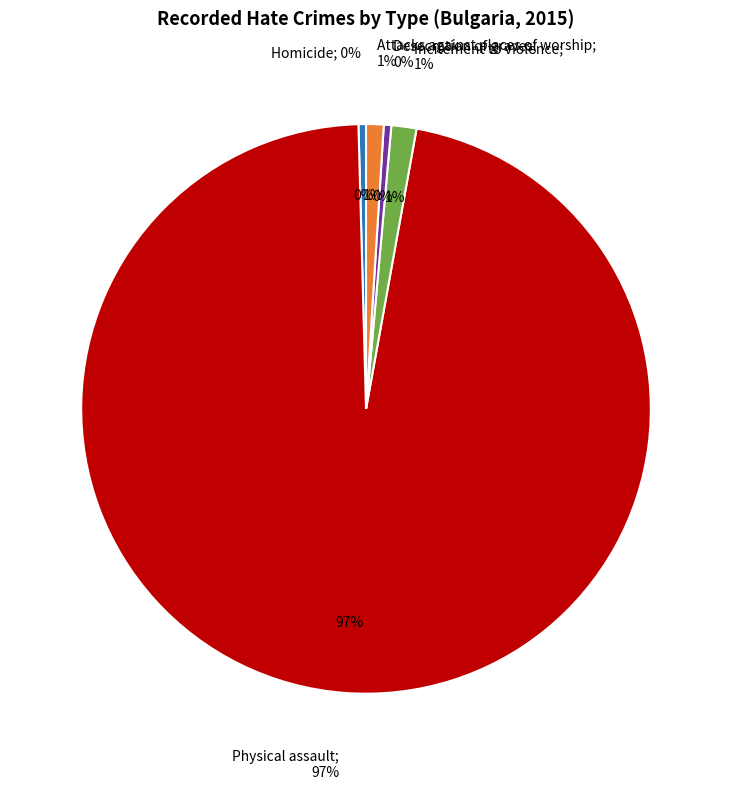

Which category has the biggest portion of the pie?

Physical assault